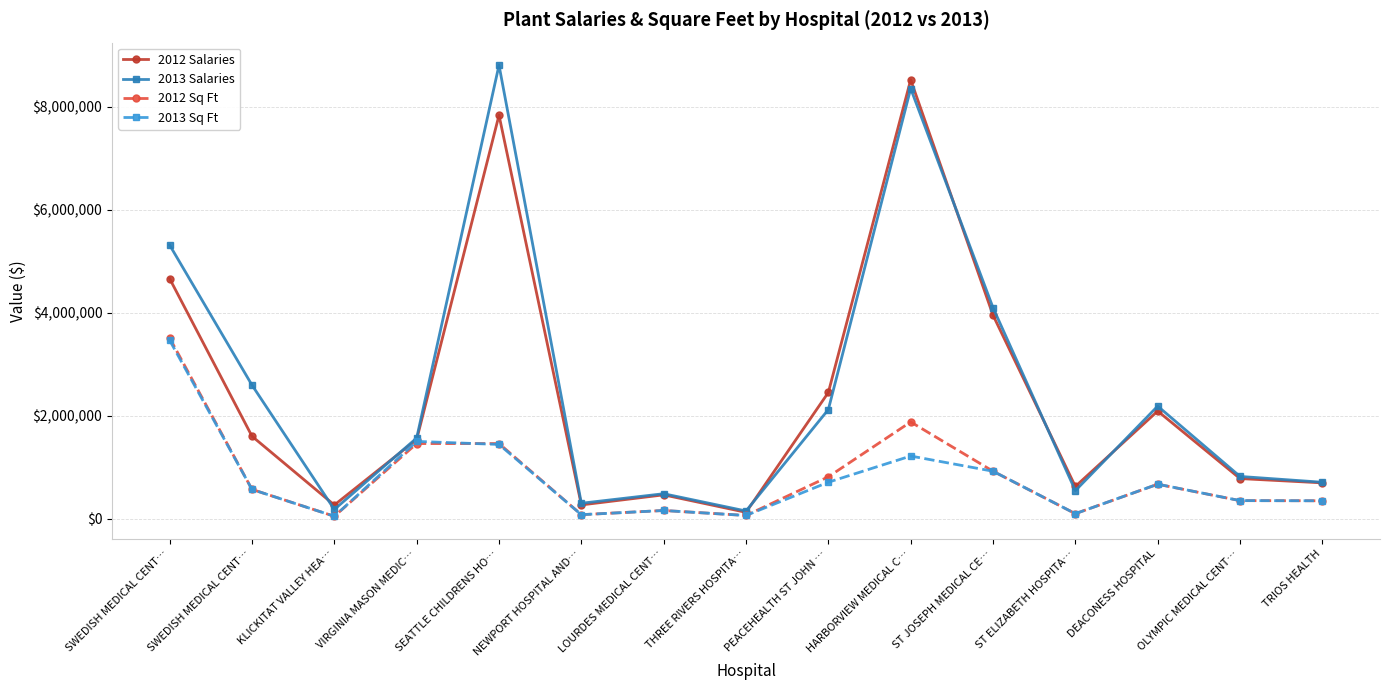

The 2012 Sq Ft series shows 92380 at LOURDES MEDICAL CENT…. True or false?

False